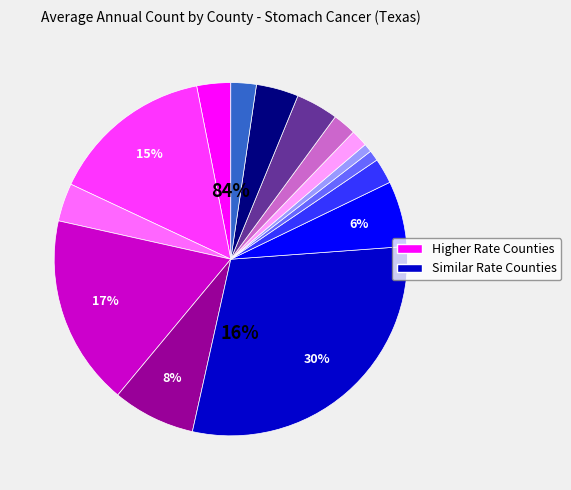

What is the smallest slice in the pie chart?

Gregg County